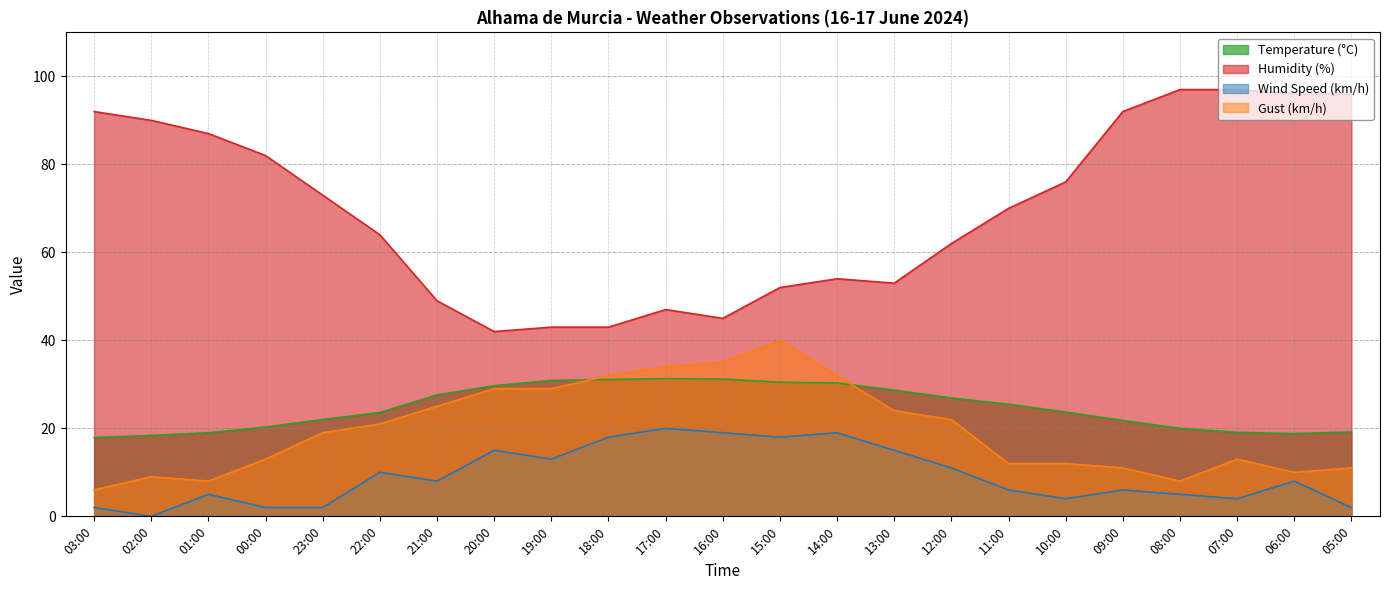

At which label does Humidity (%) reach its peak?

08:00